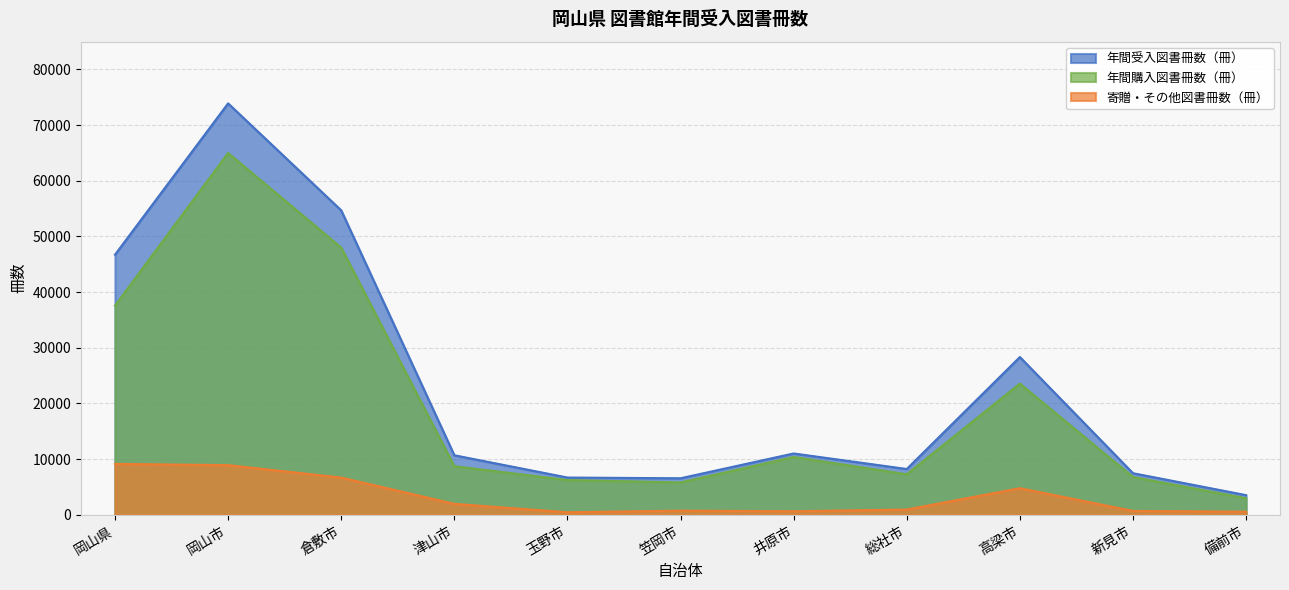

Is the value of 年間購入図書冊数（冊） at 玉野市 greater than the value of 寄贈・その他図書冊数（冊） at 岡山市?

No